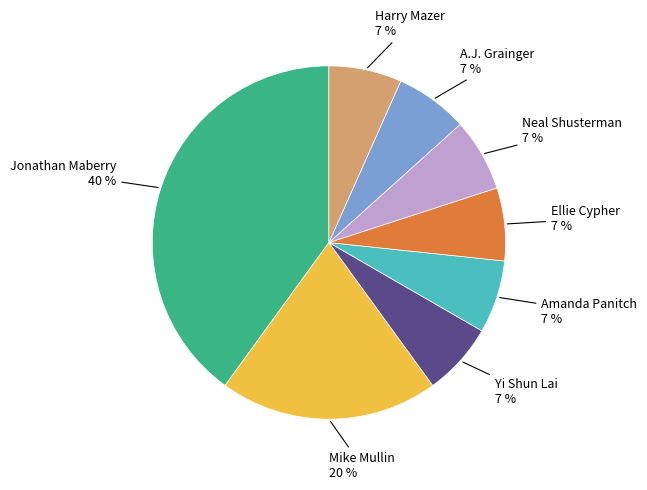

To the nearest percent, what is the average slice percentage?

12%